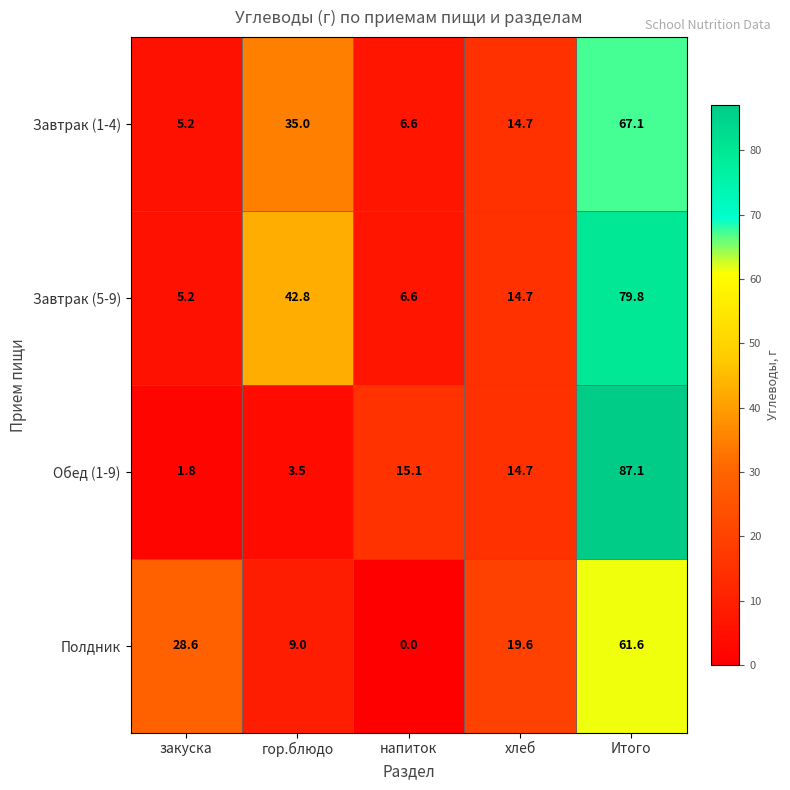

At which category is the sum across all series the highest?

Итого